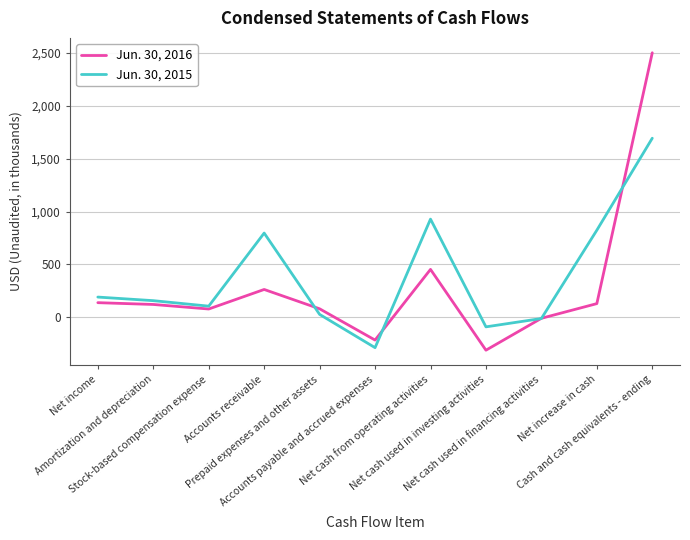

Which series ends up on top after the final intersection of Jun. 30, 2015 and Jun. 30, 2016?

Jun. 30, 2016